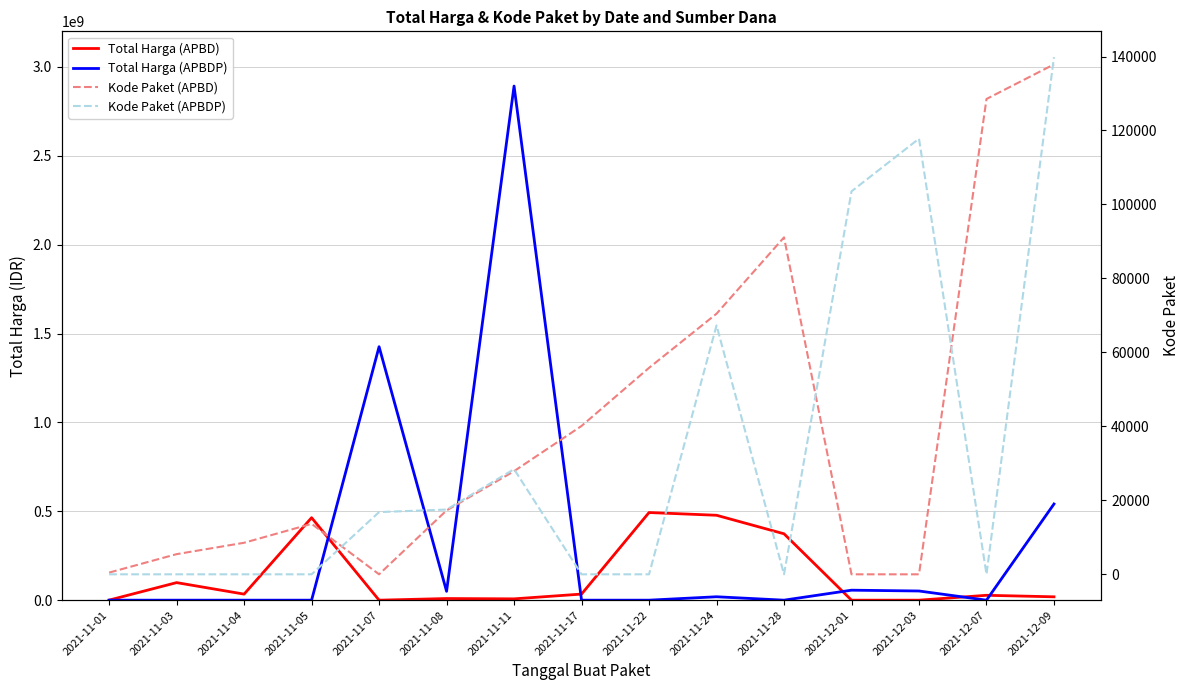

At which category does the chart reach its minimum across all series?

2021-11-07